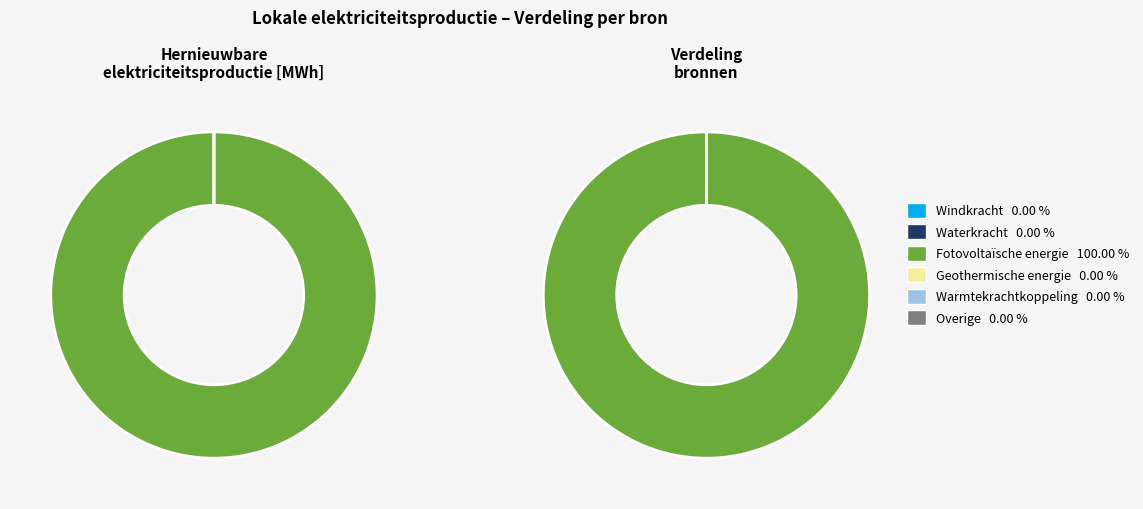

To the nearest percent, what is the difference between the largest and smallest slice percentages?

100%